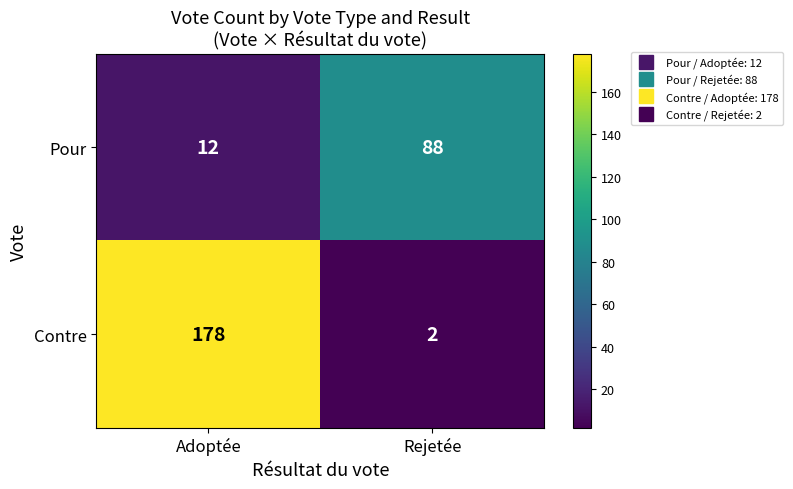

Which category has the highest value in the Pour series?

Rejetée